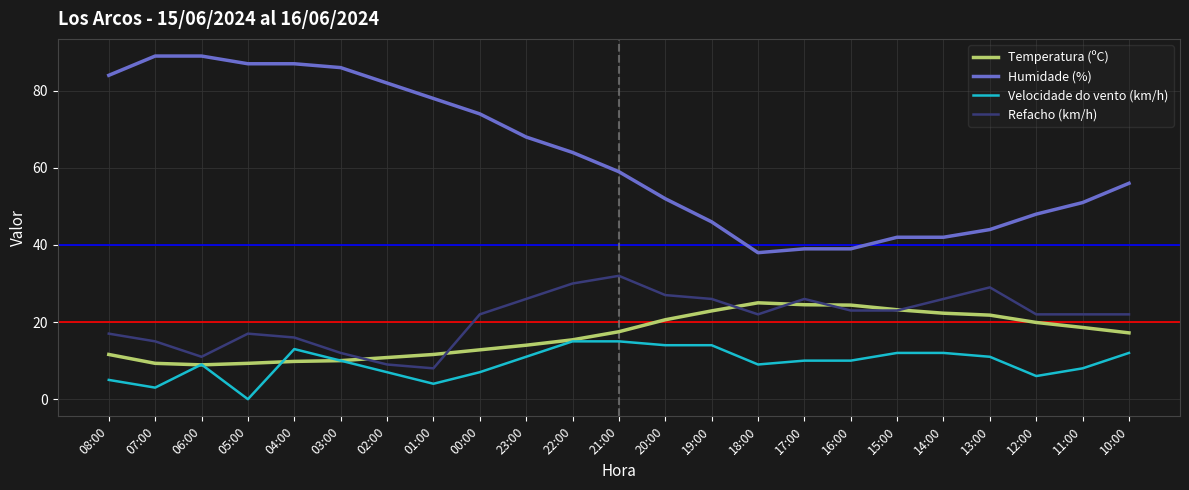

True or false: Humidade (%) and Temperatura (ºC) cross at least once.

False